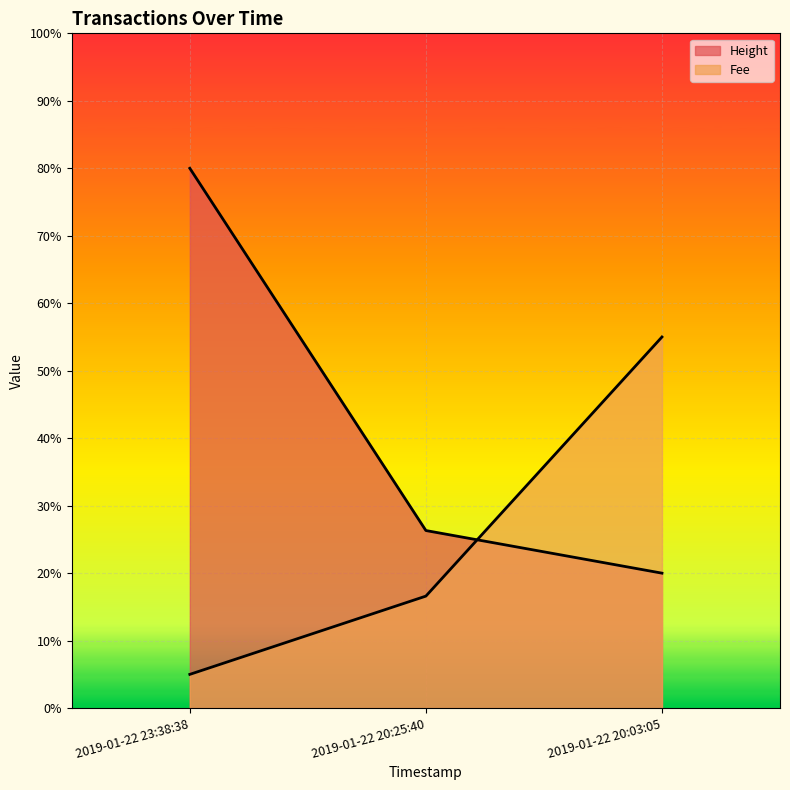

What position from the left is 2019-01-22 20:25:40?

2